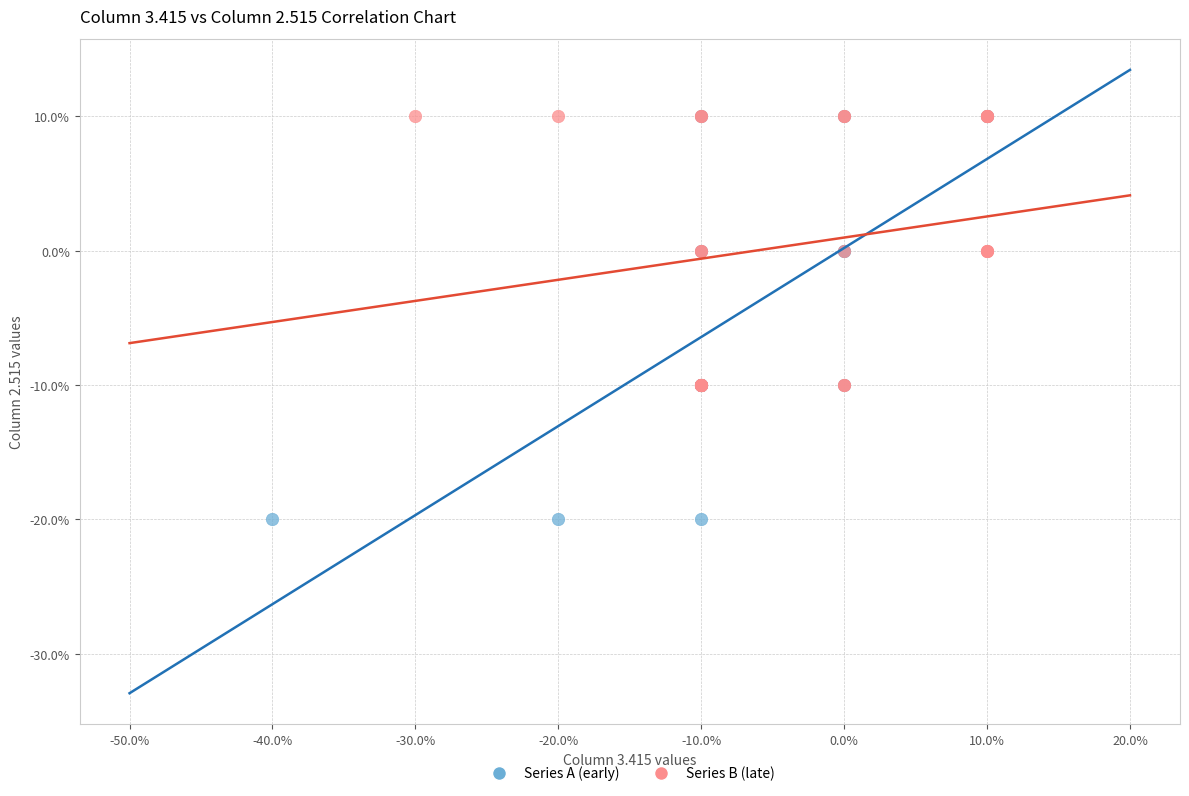

What are all the series names shown in the legend?

Series A (early), Series B (late)